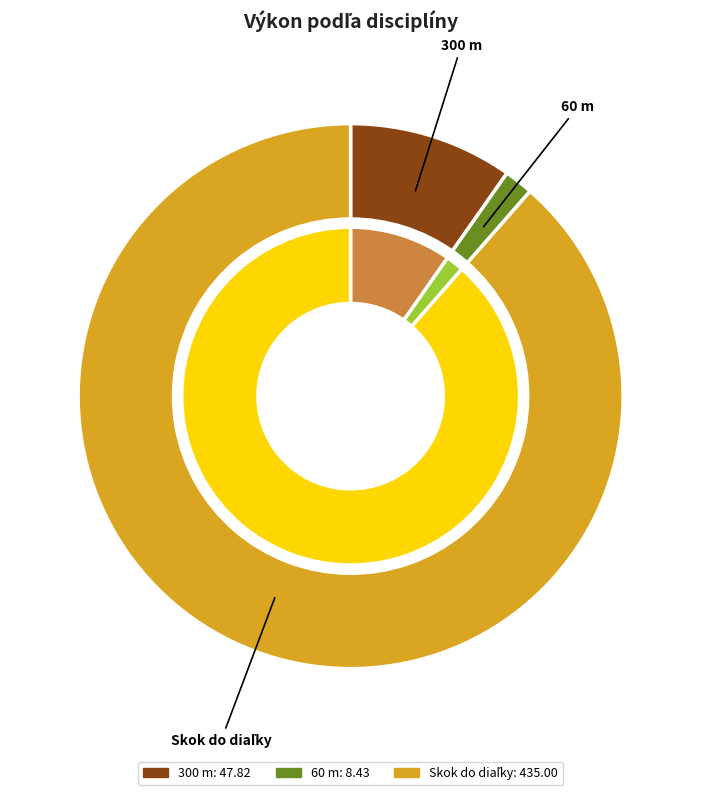

How many slices are in this pie chart?

3